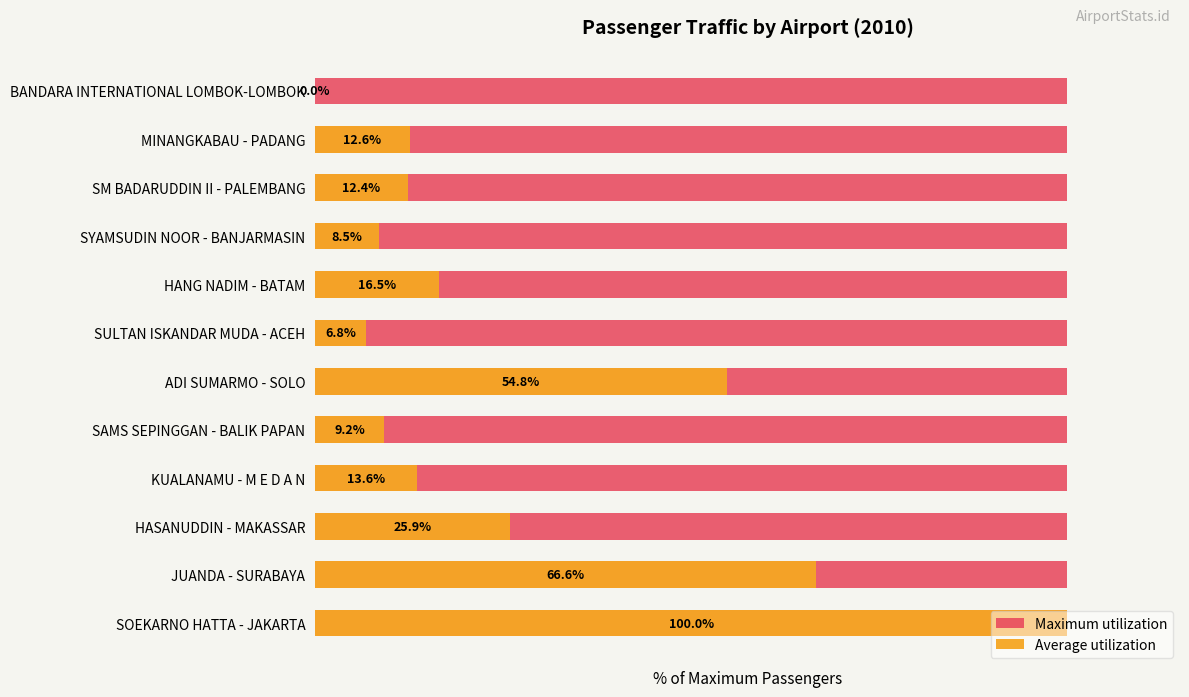

Is it true that Maximum utilization equals 0.8 at 1?

False